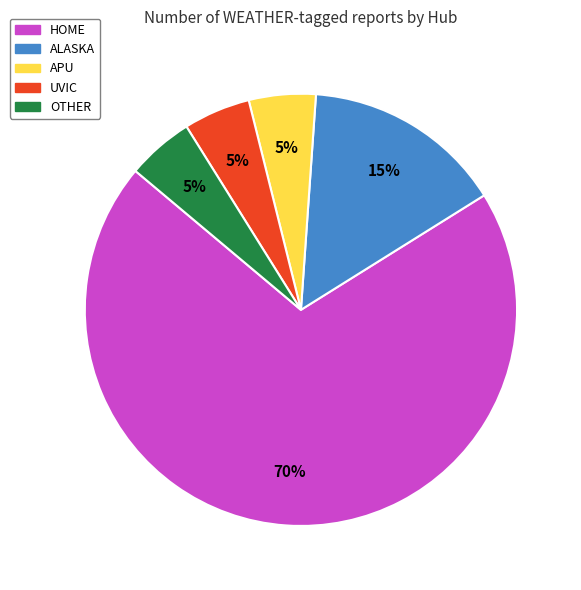

Does any single category account for the majority?

Yes